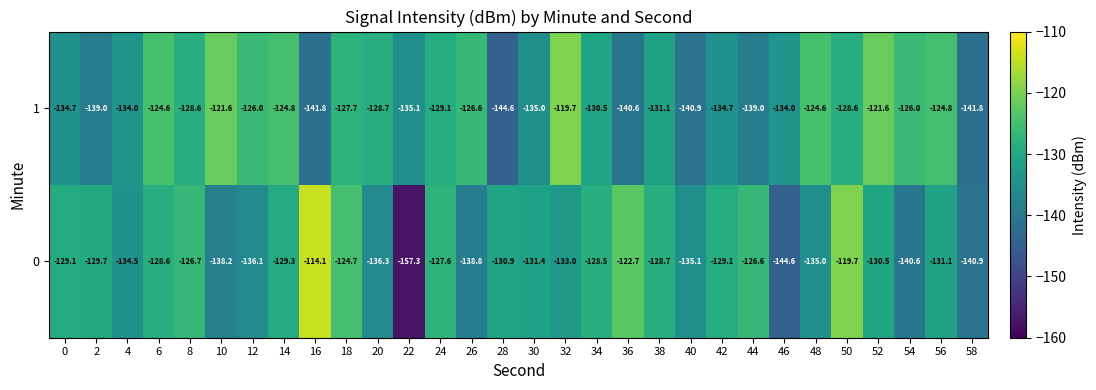

What is the approximate value of 0 at 12?

-136.1